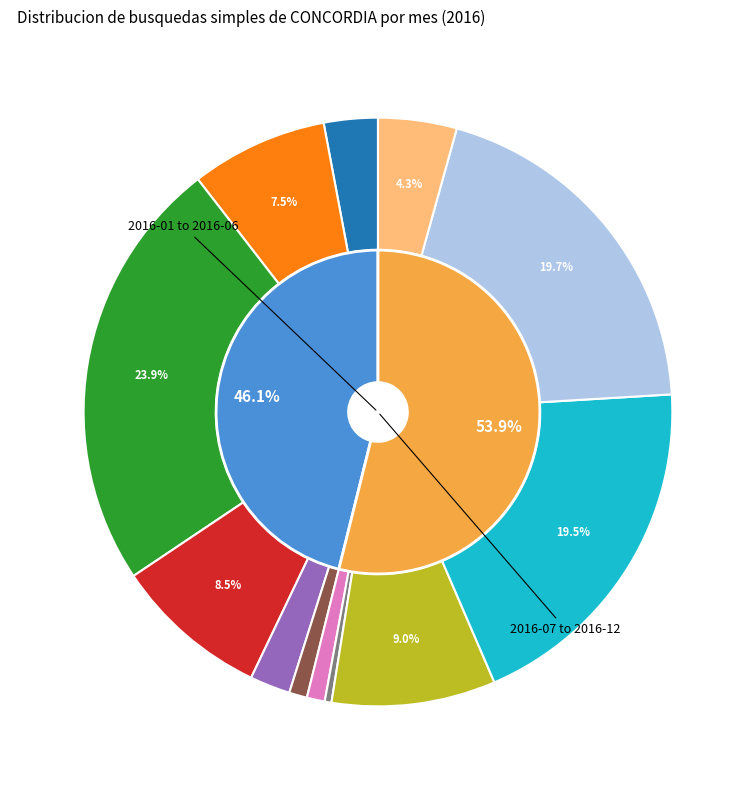

True or false: 2016-08 accounts for 1% of the total.

False